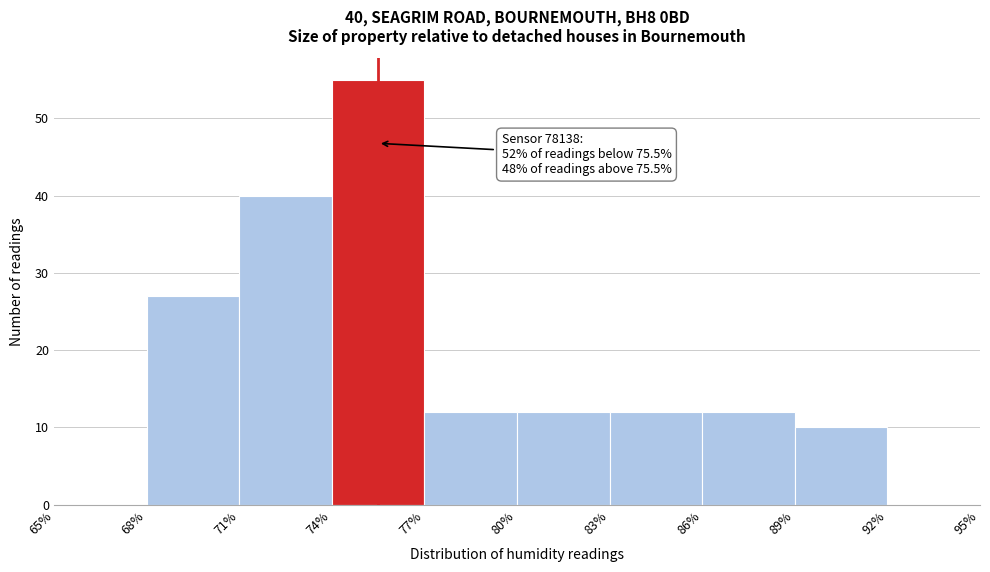

Which range on the x-axis has the tallest bar?

74% to 77%